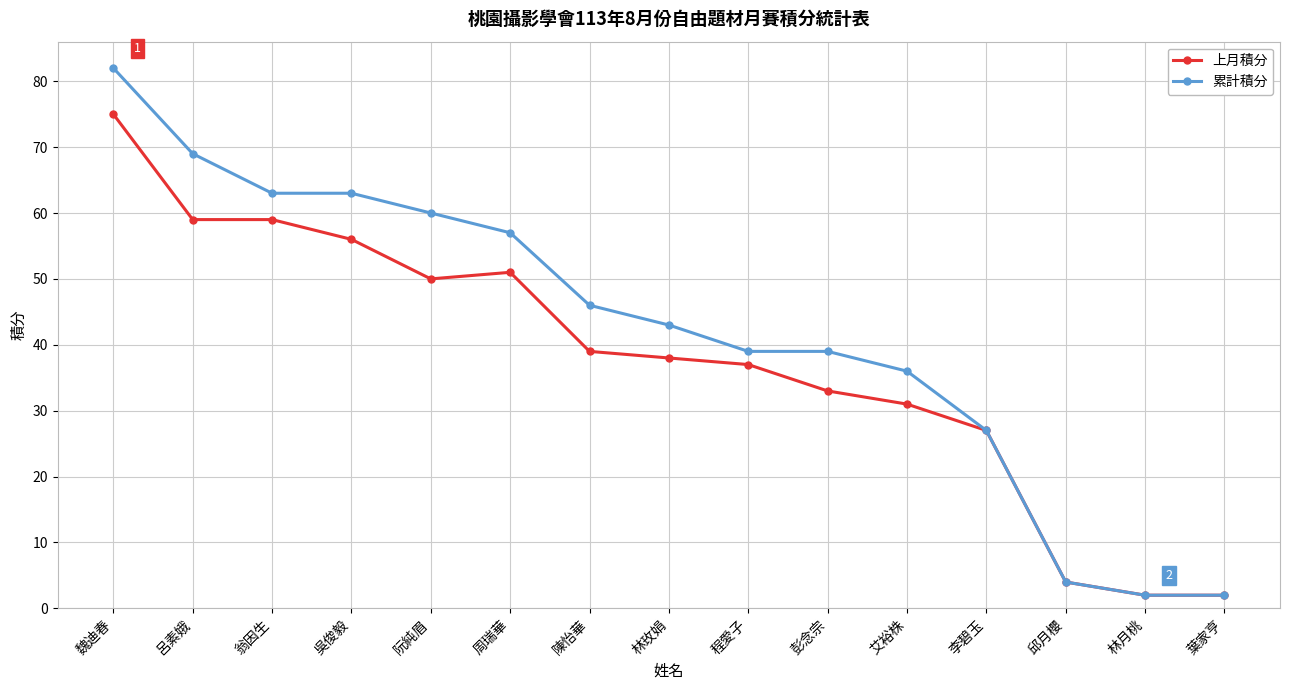

What is the label of the 2nd point from the right?

林月桃